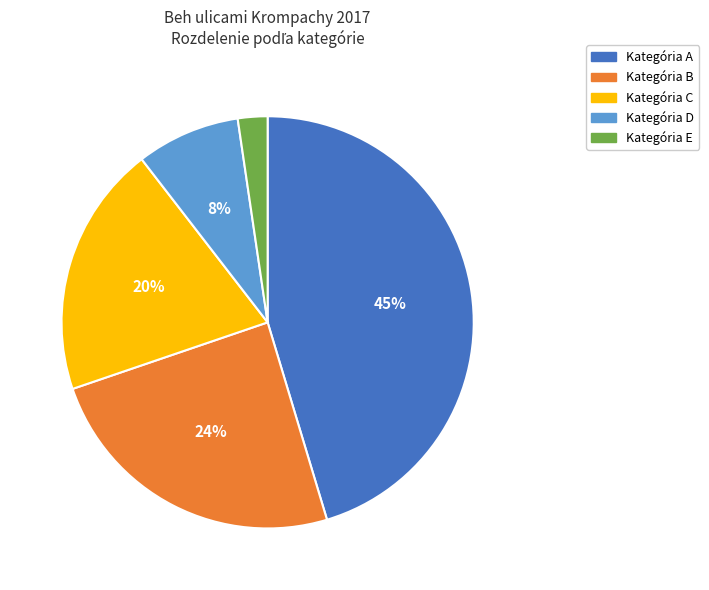

To the nearest percent, what is the average slice percentage?

20%